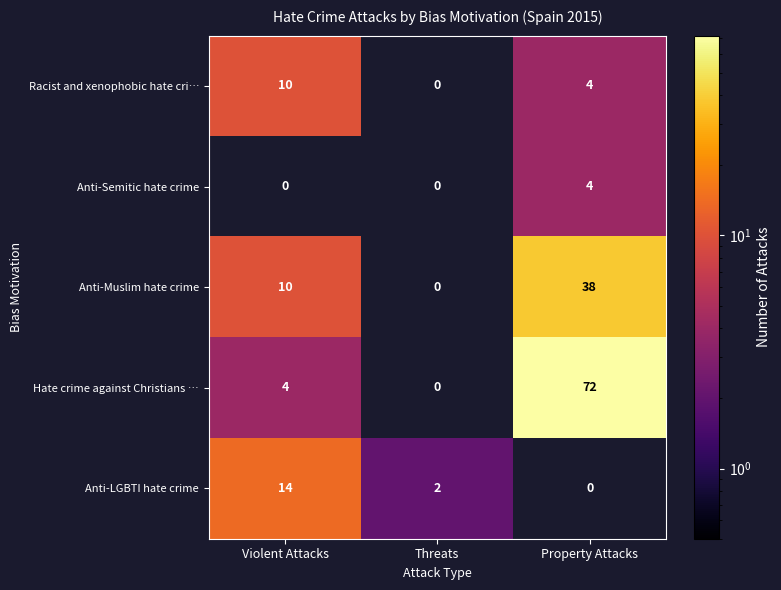

Is it true that Anti-Muslim hate crime equals 17 at Violent Attacks?

False